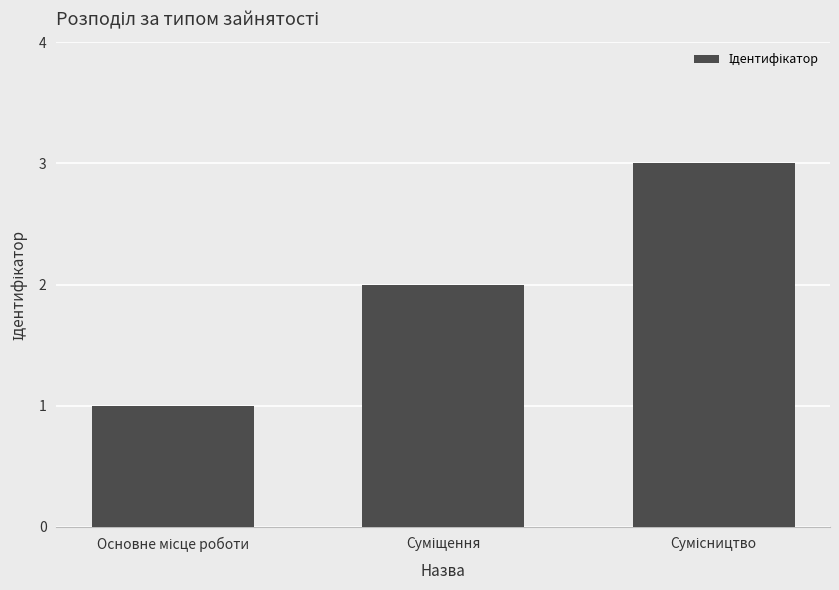

What is the greatest value displayed?

3